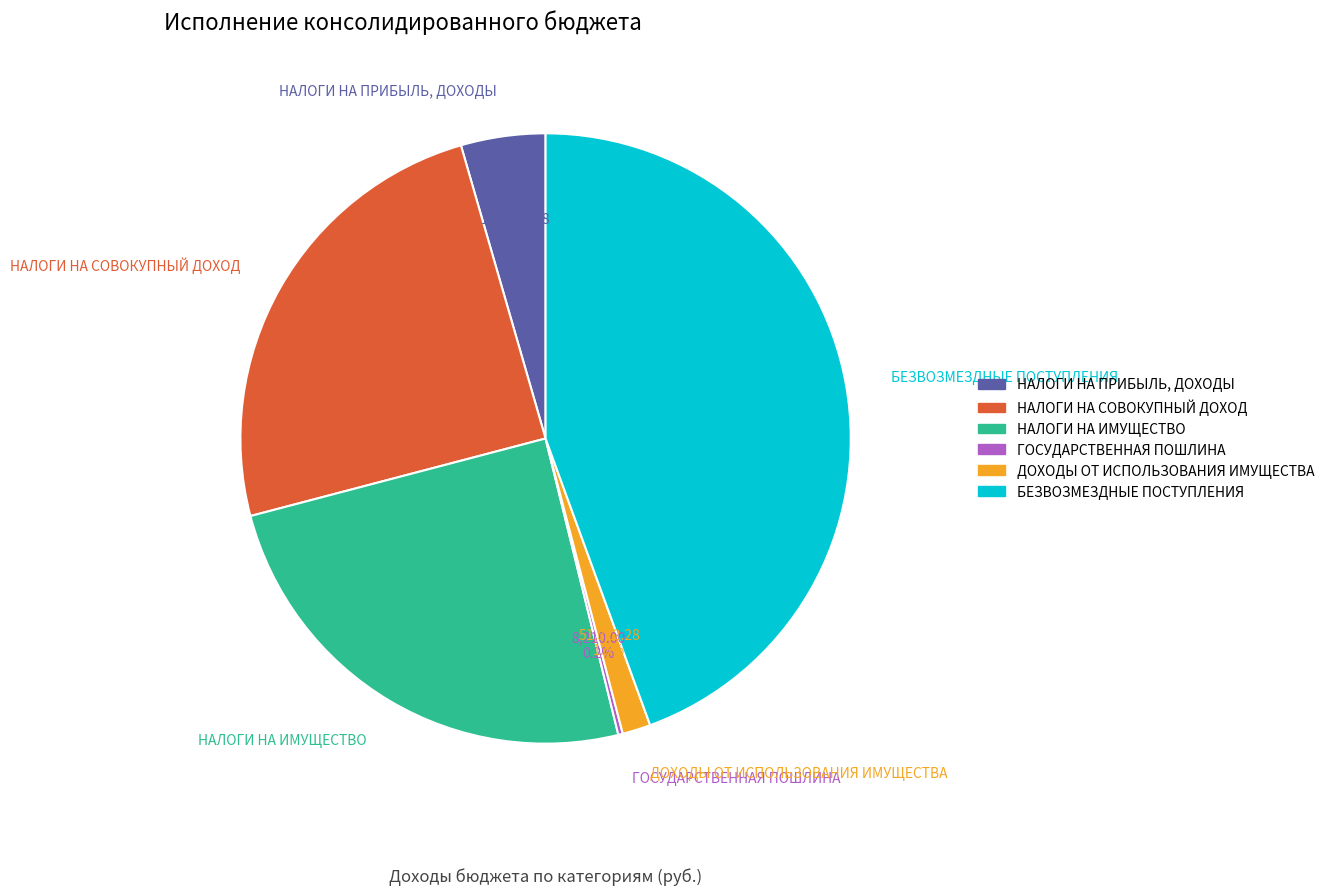

Is the sum of НАЛОГИ НА ПРИБЫЛЬ, ДОХОДЫ and БЕЗВОЗМЕЗДНЫЕ ПОСТУПЛЕНИЯ greater than half?

No